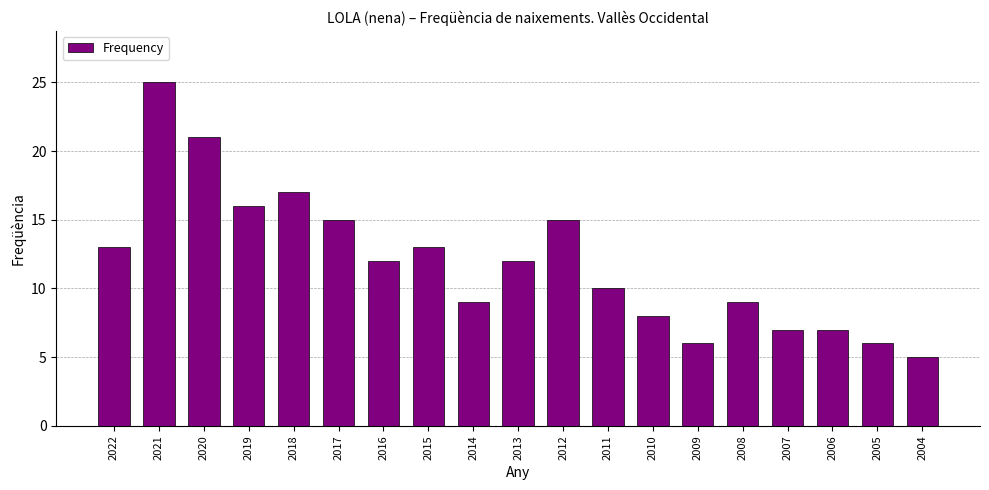

What is the minimum value shown in the chart?

5